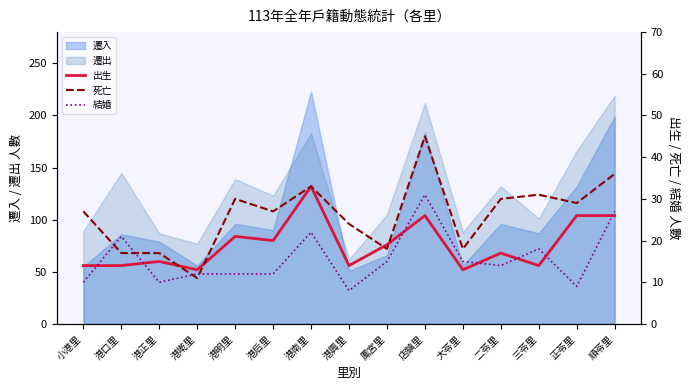

Which has a higher value, 順苓里 or 正苓里?

順苓里